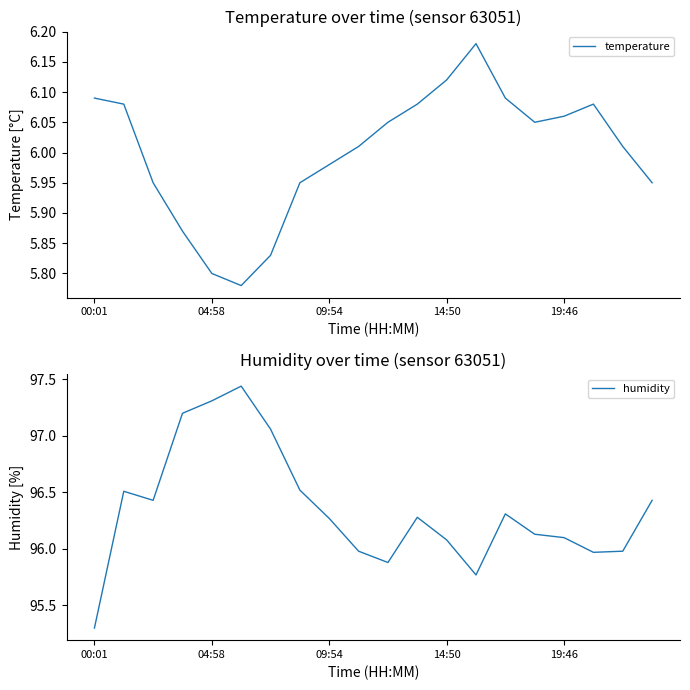

True or false: temperature has a value of 10.6 at 14:50.

False